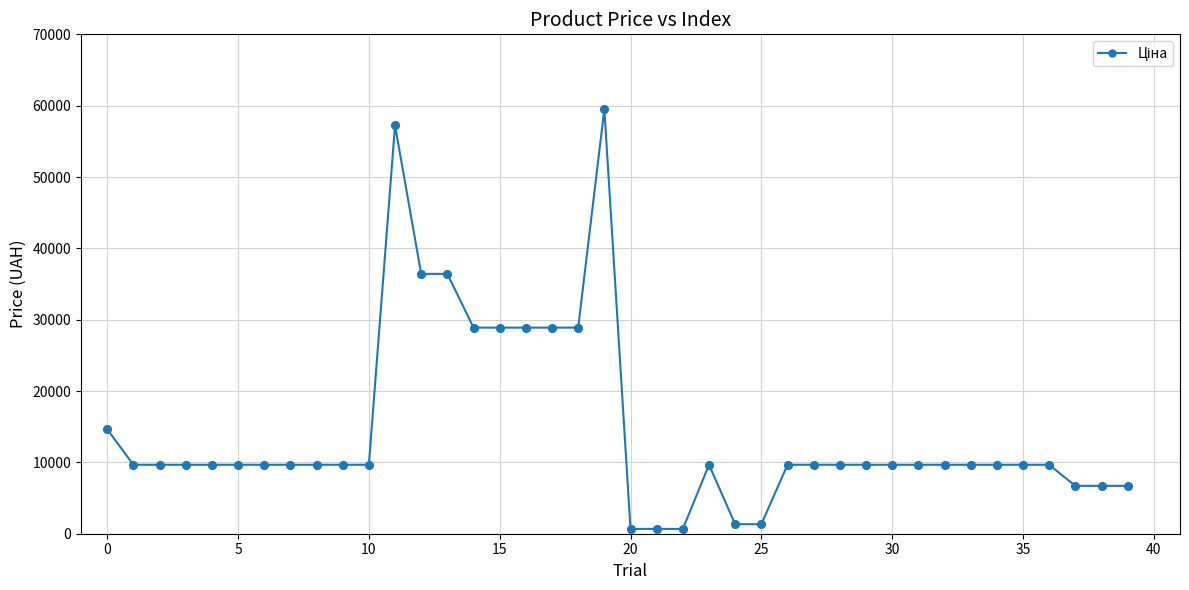

What is the difference between the maximum and minimum values?

58850.8